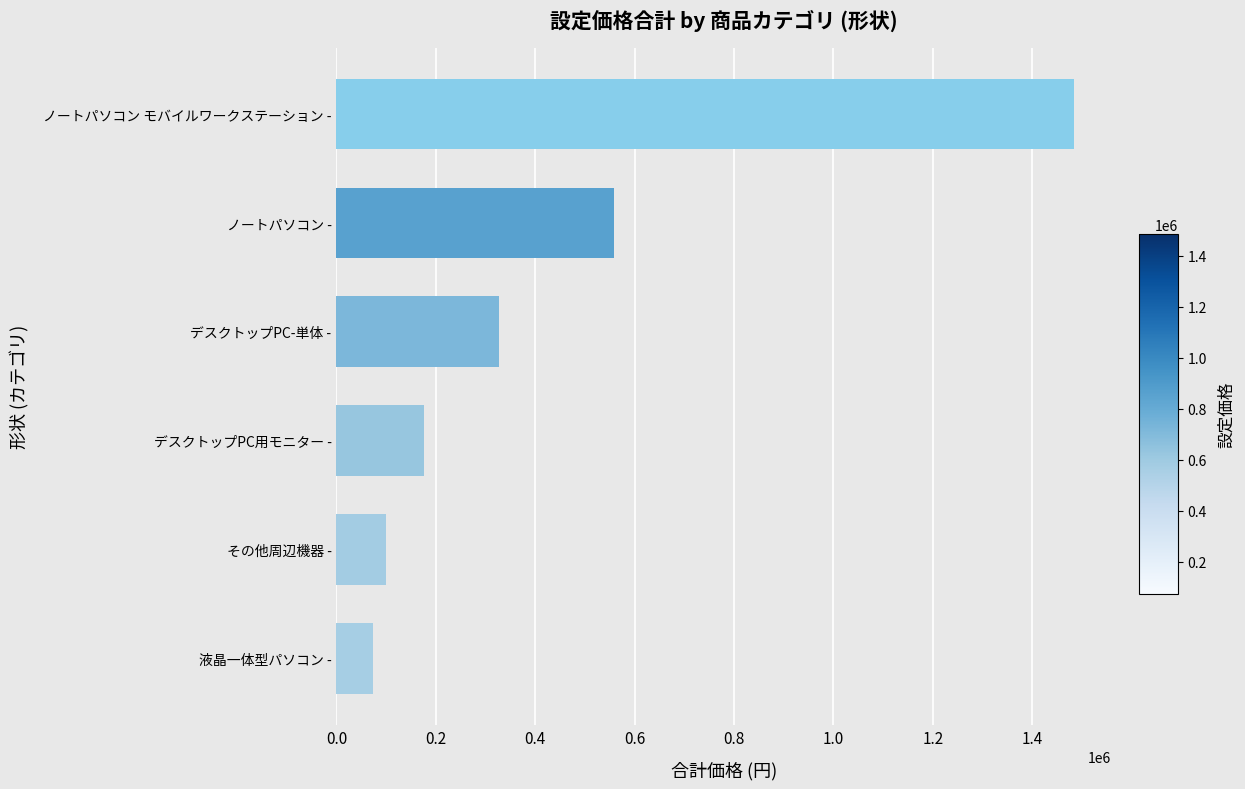

How many distinct data groups are displayed?

1